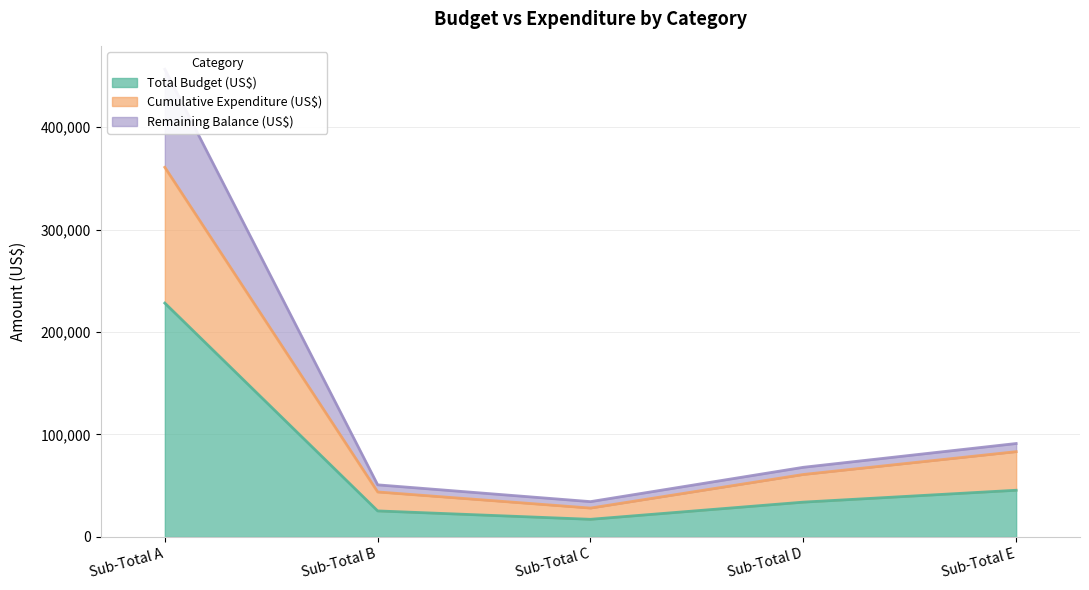

What are all the series names shown in the legend?

Total Budget (US$), Cumulative Expenditure (US$), Remaining Balance (US$)